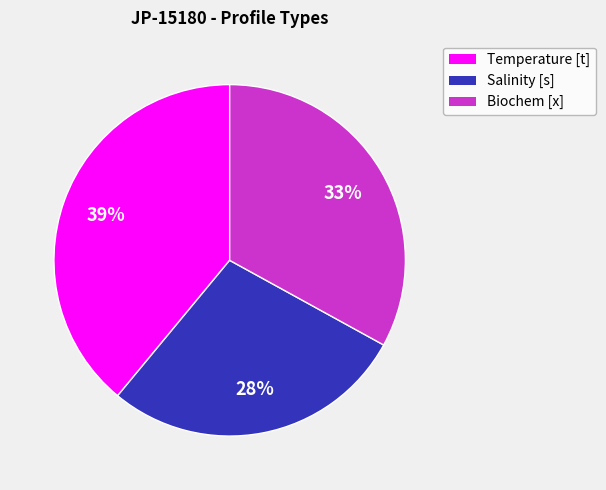

Rank the categories by value from highest to lowest.

Temperature [t], Biochem [x], Salinity [s]